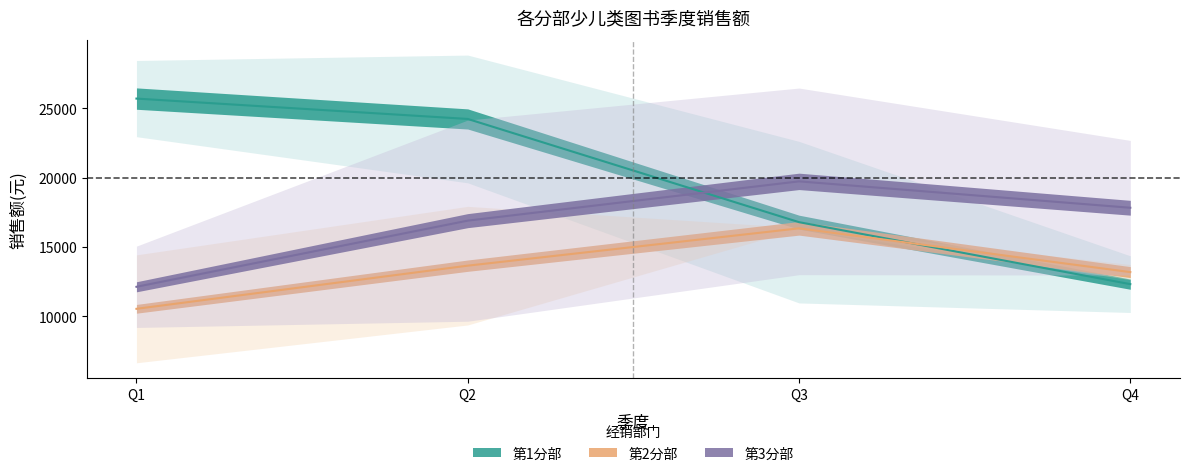

At which category does the chart reach its minimum across all series?

1